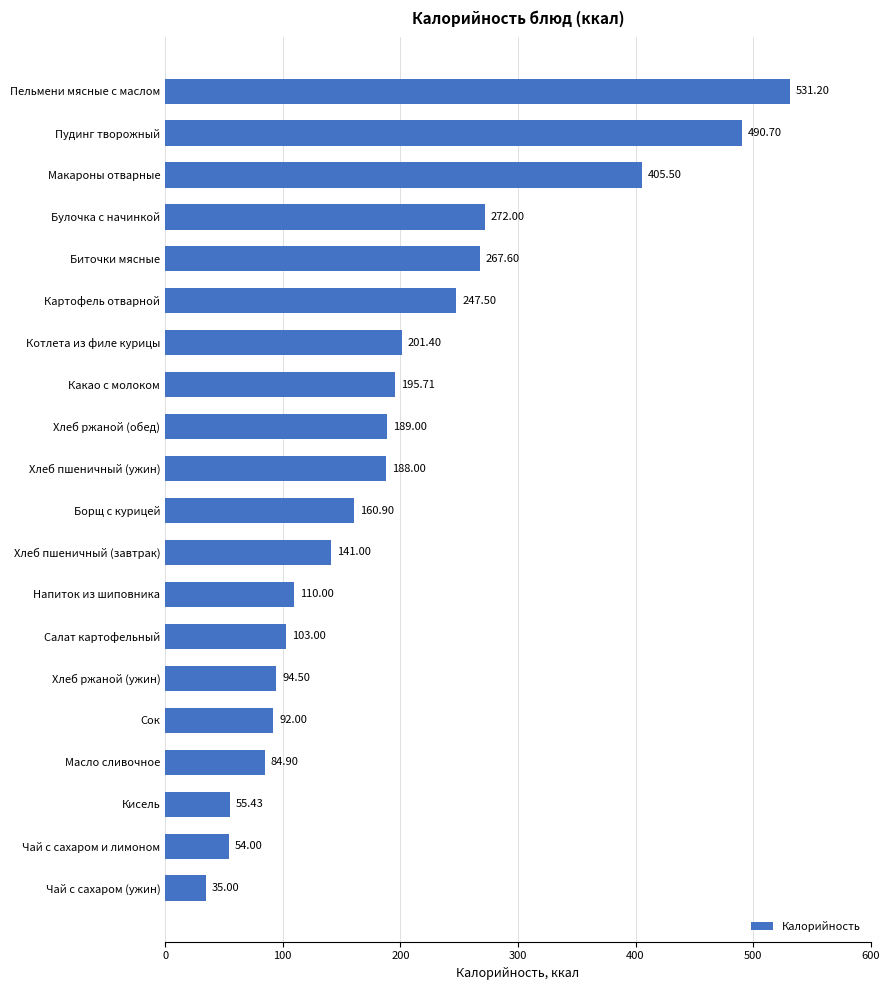

How many distinct data groups are displayed?

1